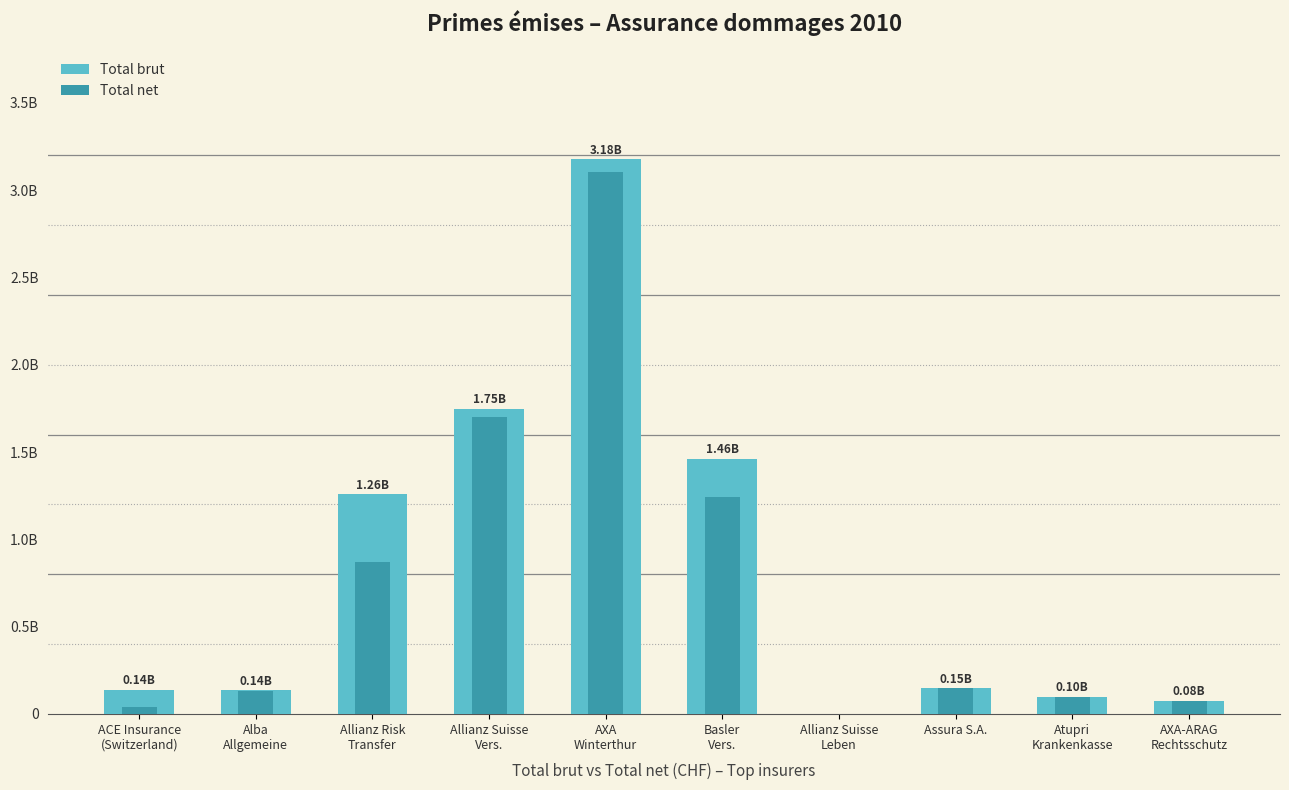

What is the label of the 8th bar from the left?

Assura S.A.